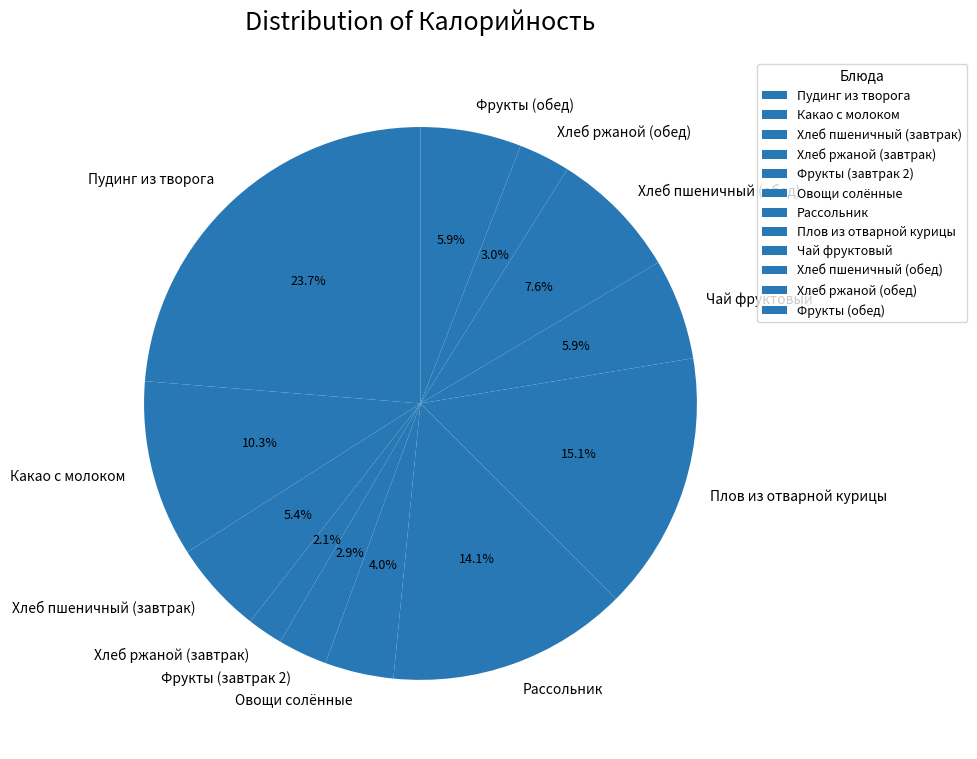

Which category has the biggest portion of the pie?

Пудинг из творога